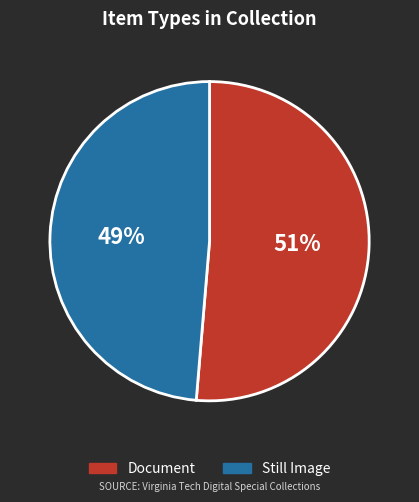

Which slice is the largest?

Document